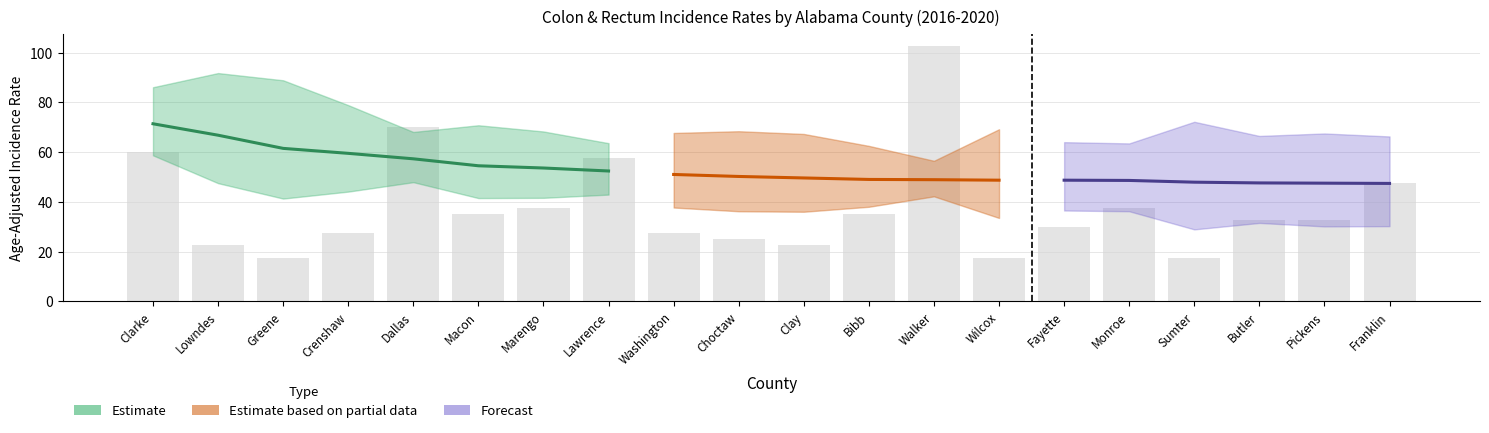

What is the label of the 1st bar from the right?

Franklin